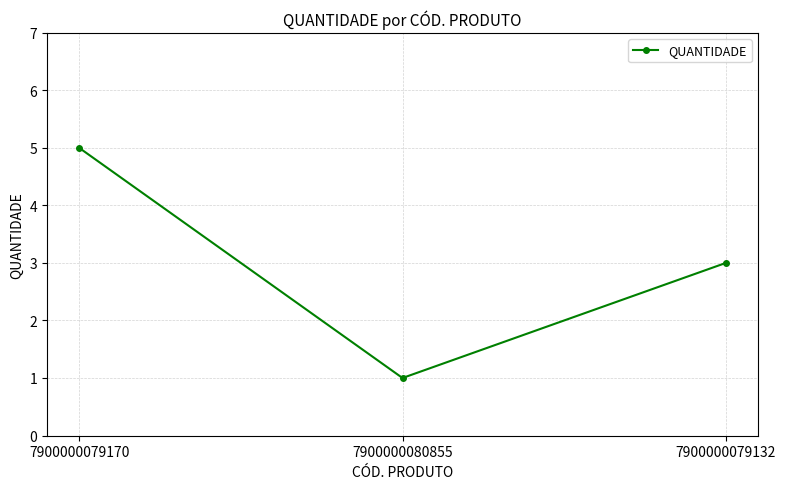

How many data points are less than 3?

1